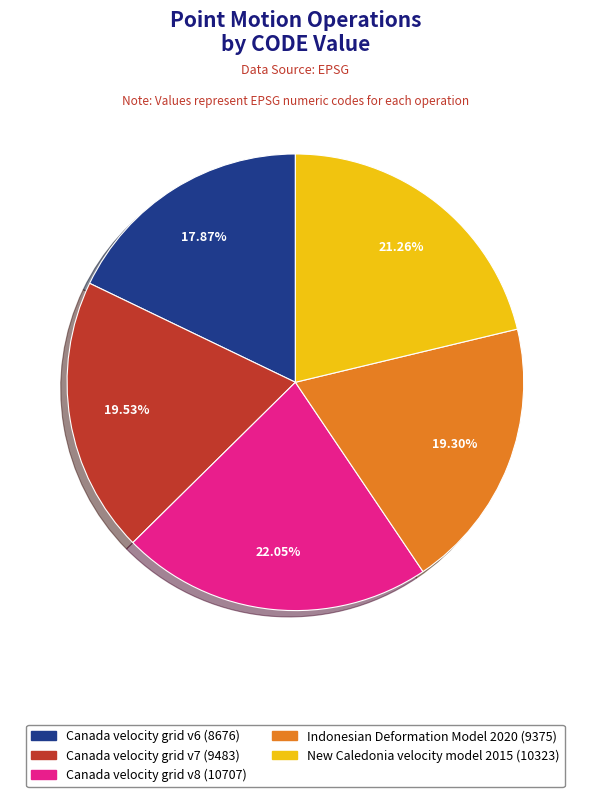

To the nearest percent, what portion does Indonesian Deformation Model 2020 represent?

19%